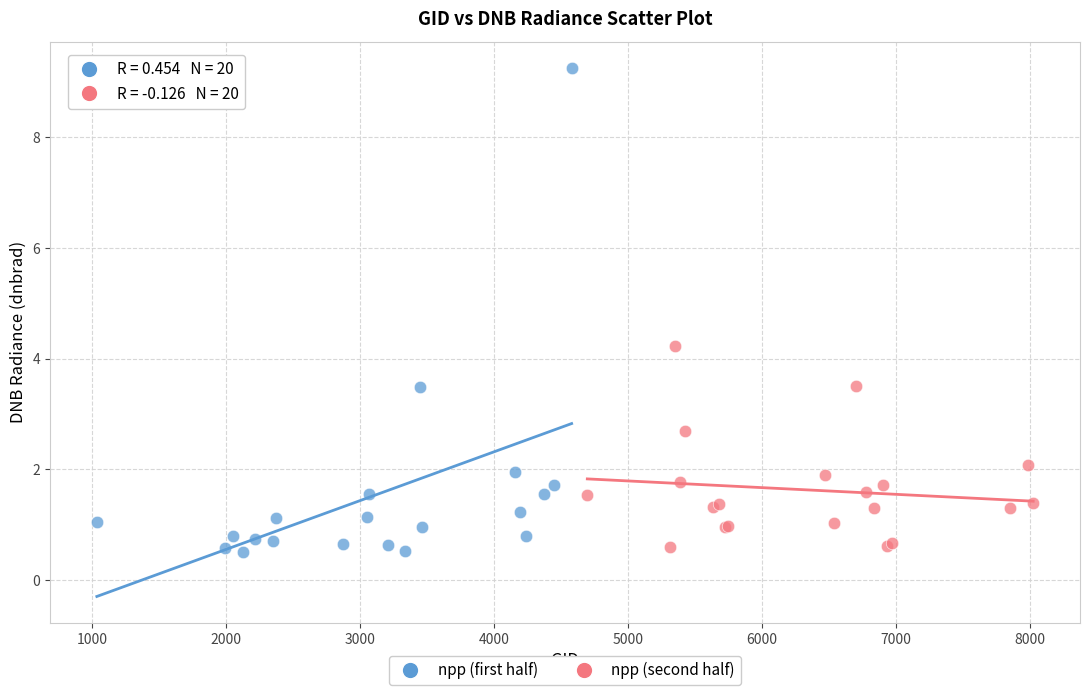

Which series contains the highest Y value?

npp (first half)